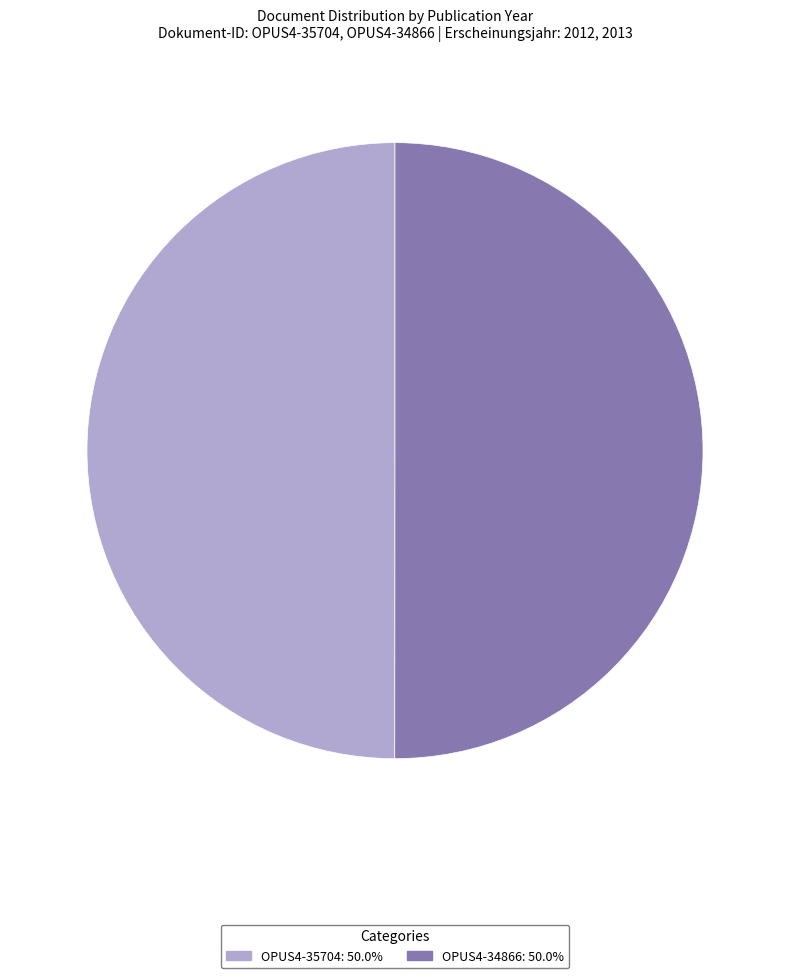

Do OPUS4-35704 and OPUS4-34866 together represent more than half of the pie?

Yes